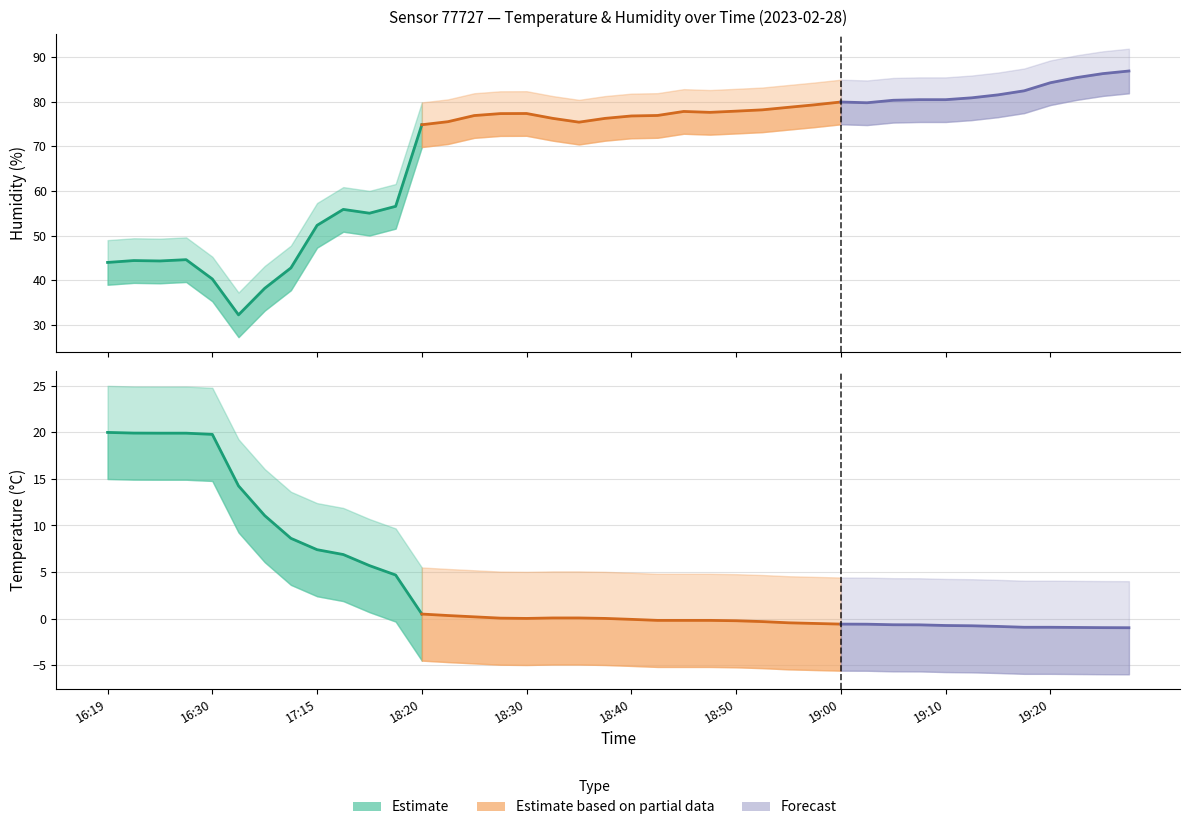

What is the label of the 14th point from the left?

18:23